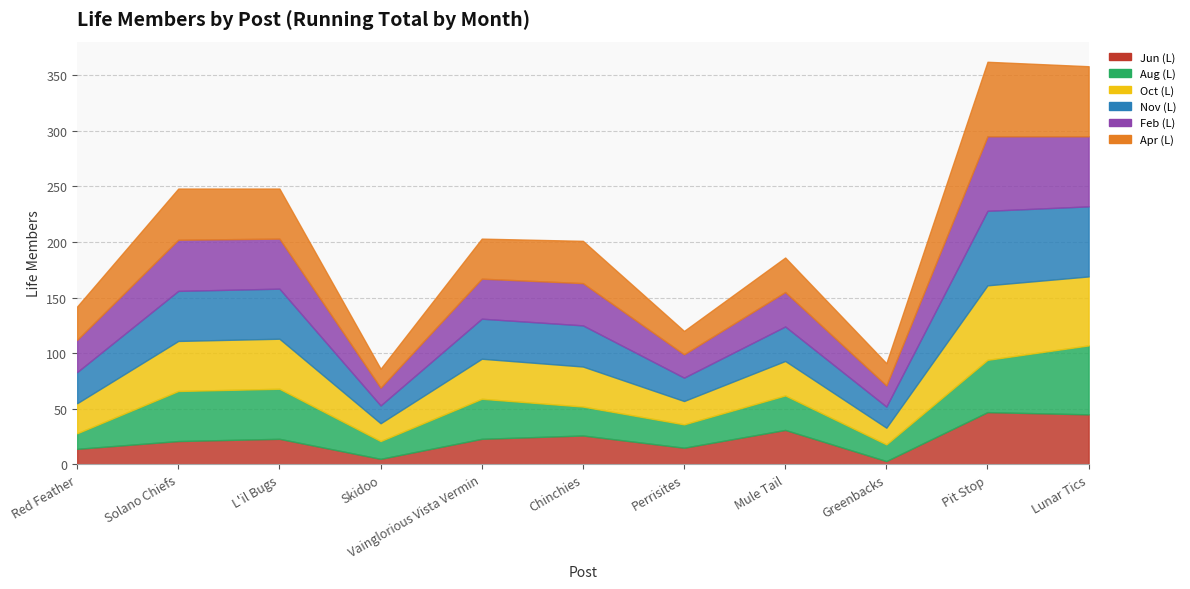

True or false: Nov (L) and Apr (L) cross at least once.

False